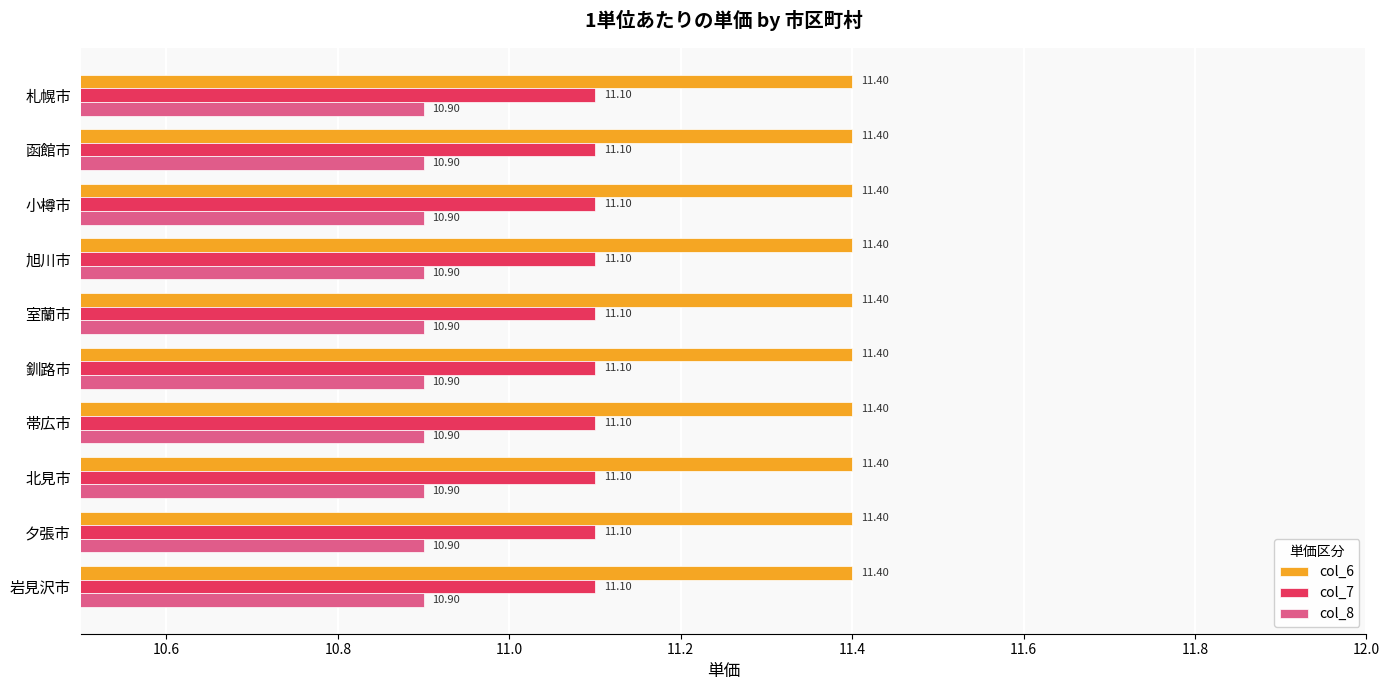

What is the sum of the col_6 values at 小樽市 and 釧路市?

22.8